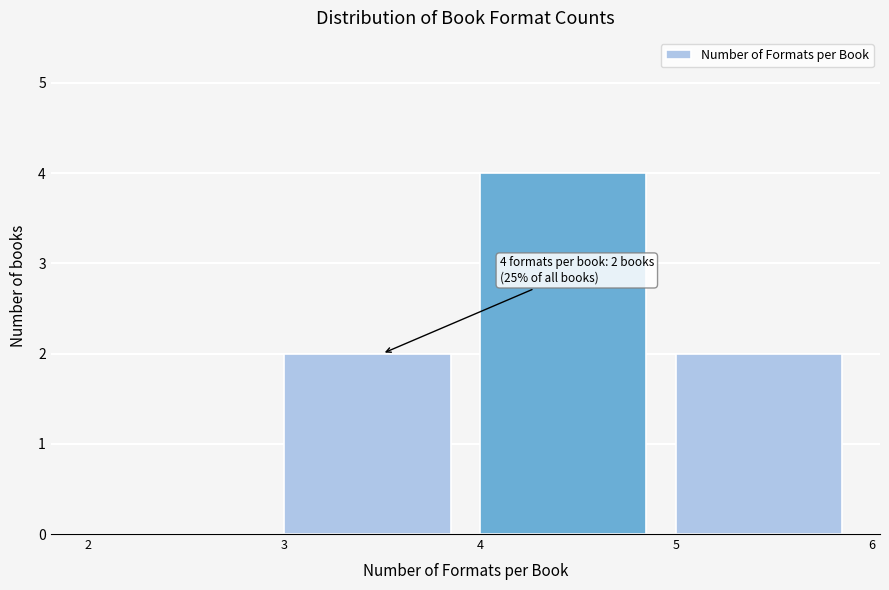

Which range on the x-axis has the tallest bar?

4 to 5